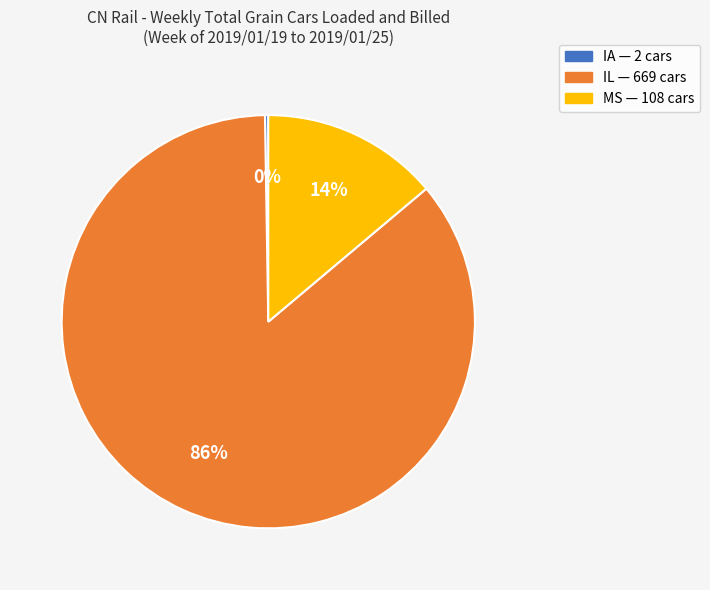

Between IL and MS, which is larger?

IL